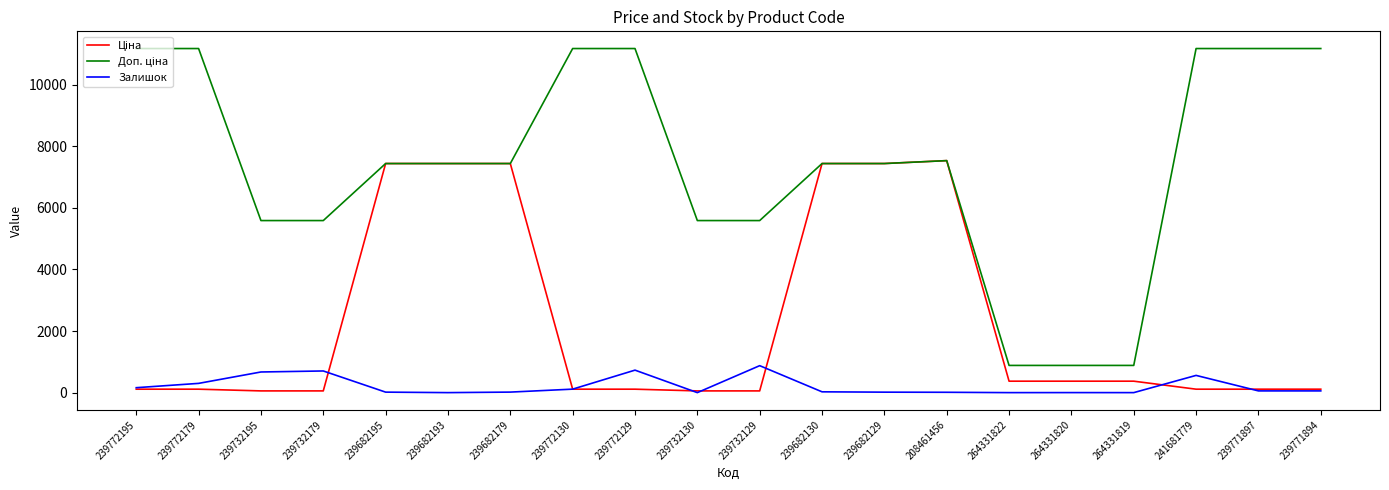

What is the approximate value of Залишок at 264331820?

1.0